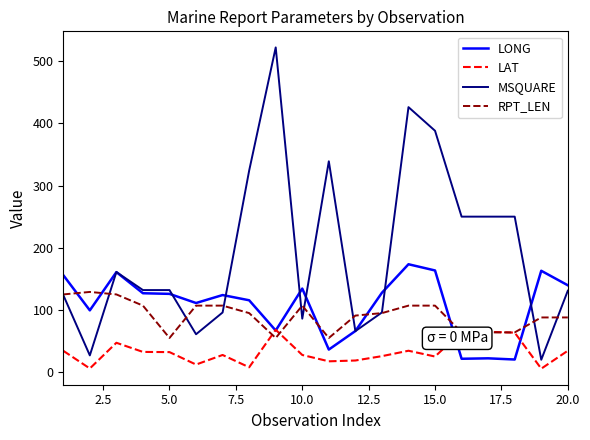

Rank the series by their maximum value, from lowest to highest.

LAT, RPT_LEN, LONG, MSQUARE